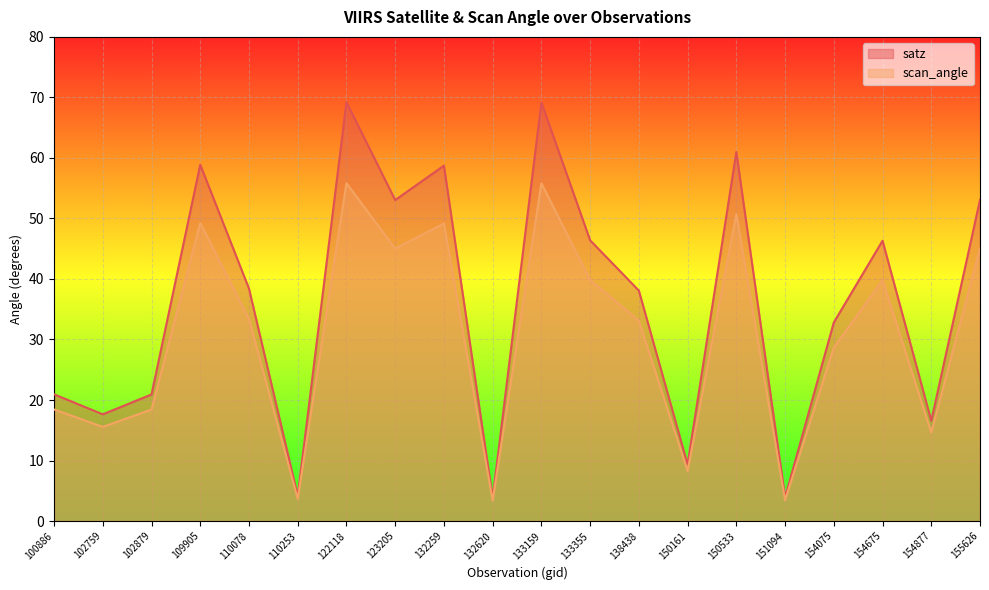

How many lines are shown in the chart?

2